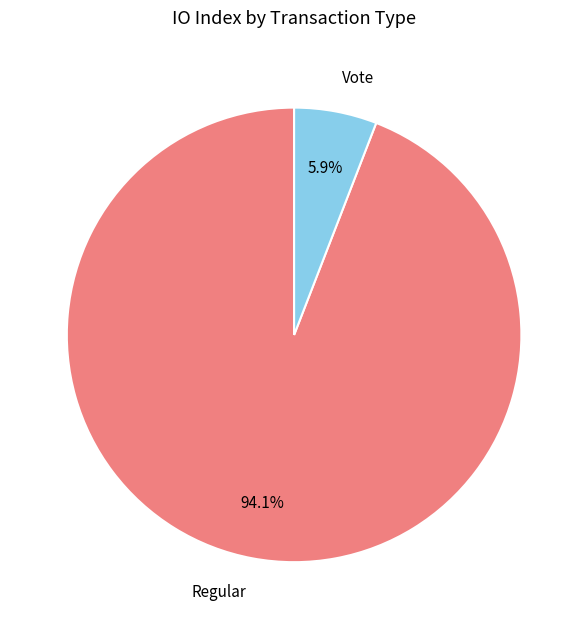

Does any single category account for the majority?

Yes